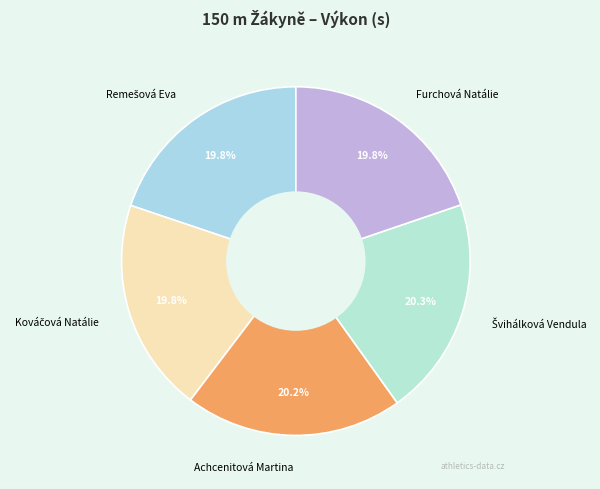

What percentage is NOT represented by Achcenitová Martina?

79.8%